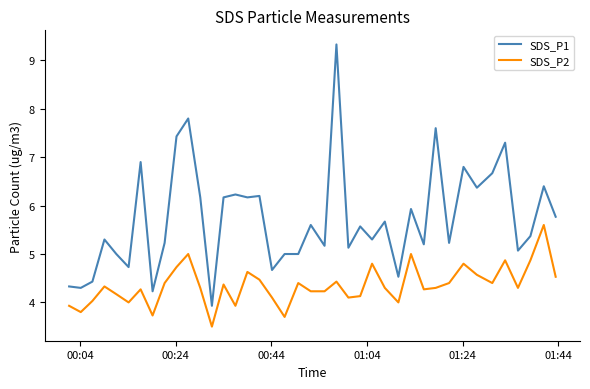

How many lines are shown in the chart?

2